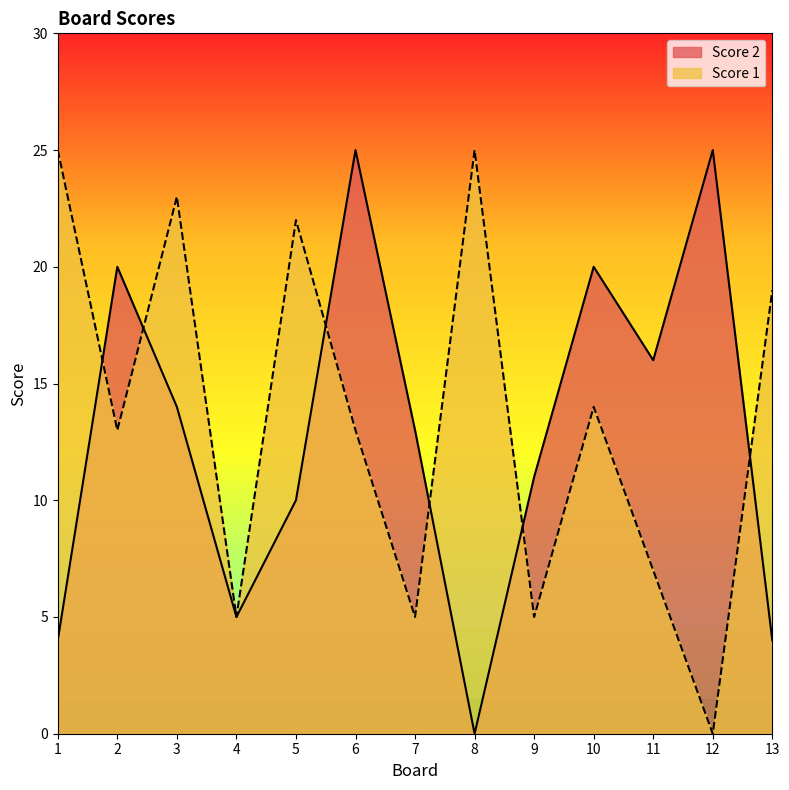

What is the value of the Score 1 point at the 2nd from the left?

13